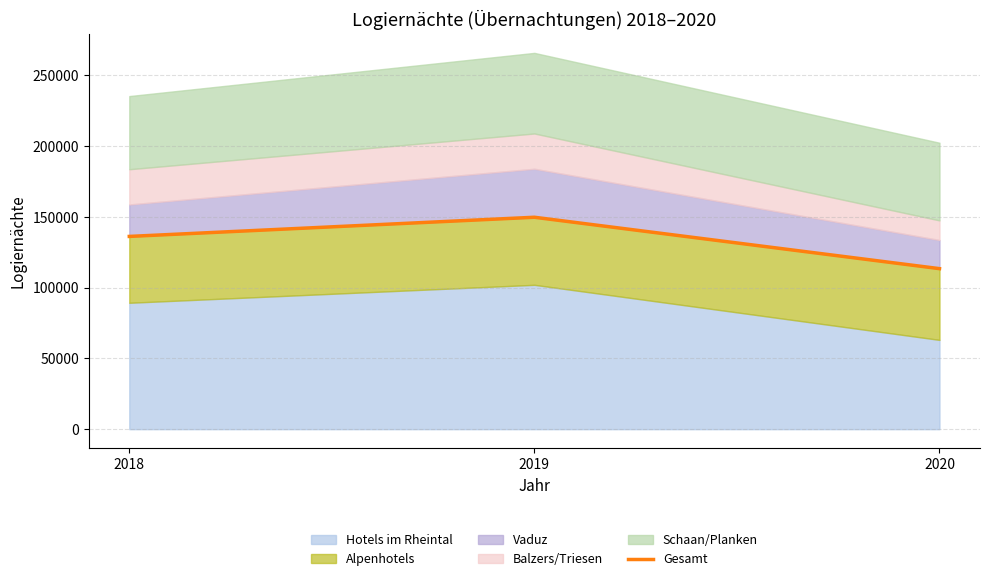

The value at 2018 is 136066. True or false?

True